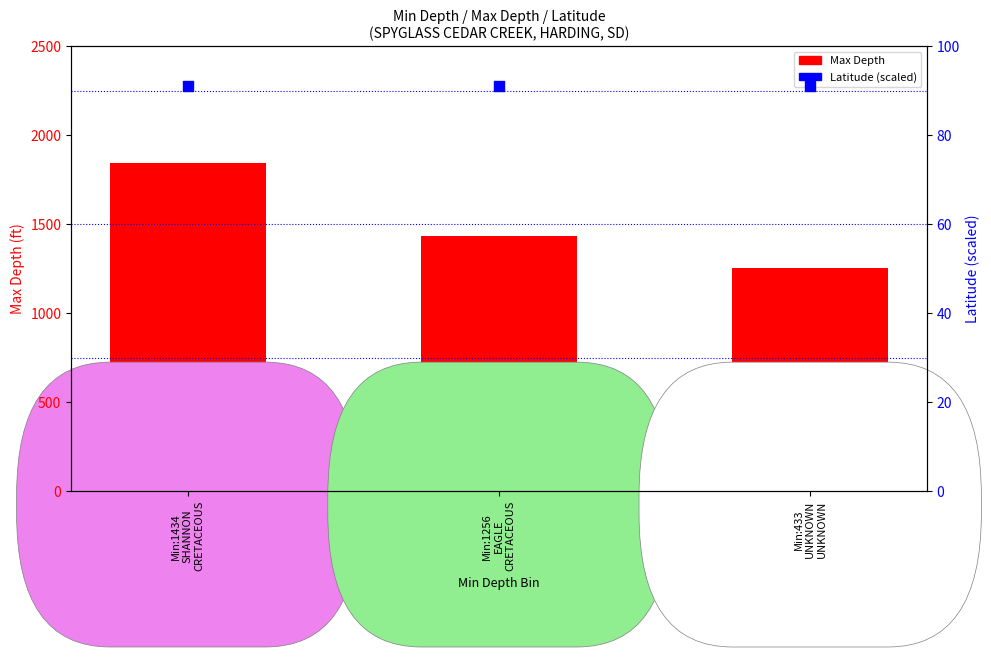

Which series reaches the maximum Y coordinate?

Max Depth